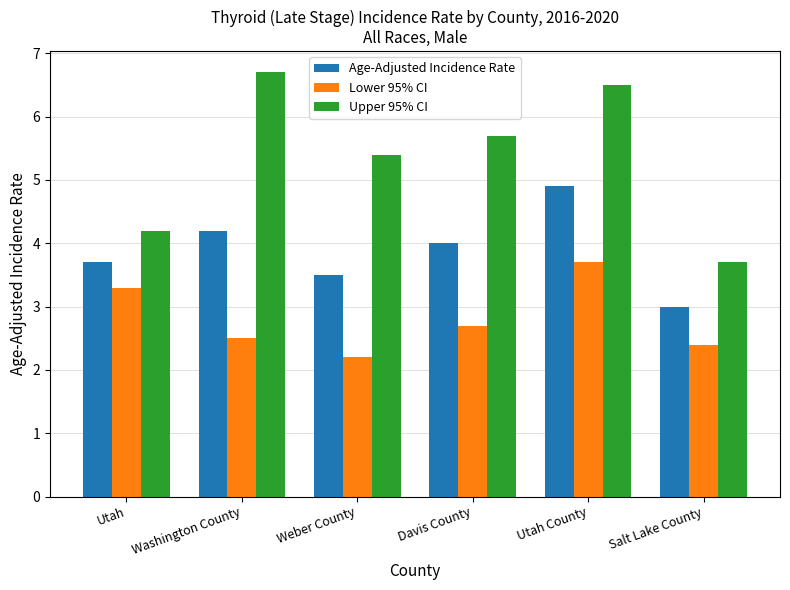

Reading left to right, list all the values displayed in this chart.

Age-Adjusted Incidence Rate: Utah=3.7	Washington County=4.2	Weber County=3.5	Davis County=4.0	Utah County=4.9	Salt Lake County=3.0
Lower 95% CI: Utah=3.3	Washington County=2.5	Weber County=2.2	Davis County=2.7	Utah County=3.7	Salt Lake County=2.4
Upper 95% CI: Utah=4.2	Washington County=6.7	Weber County=5.4	Davis County=5.7	Utah County=6.5	Salt Lake County=3.7